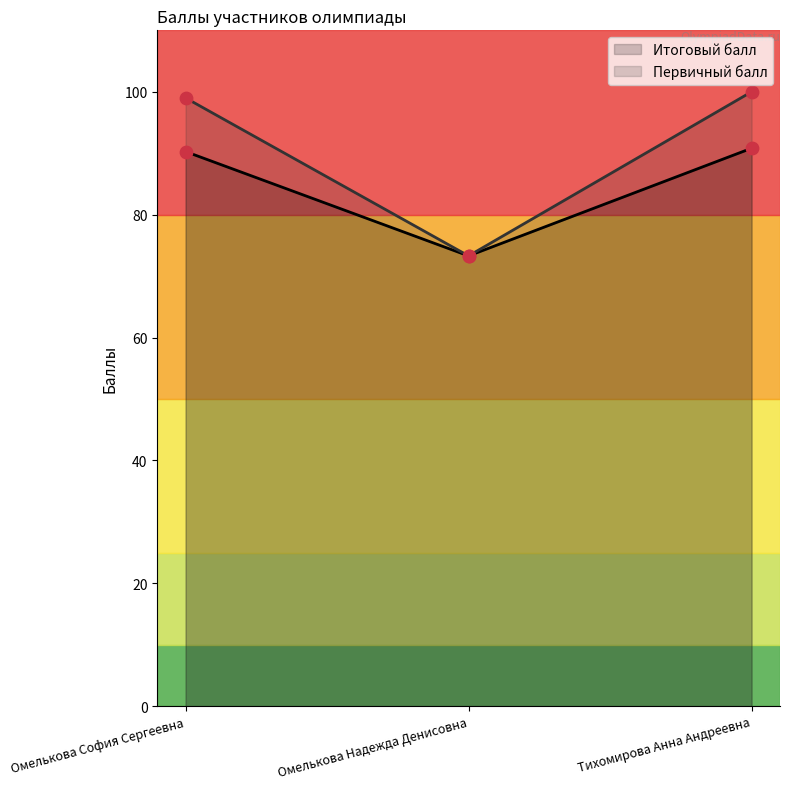

At which category is the sum across all series the highest?

Тихомирова Анна Андреевна